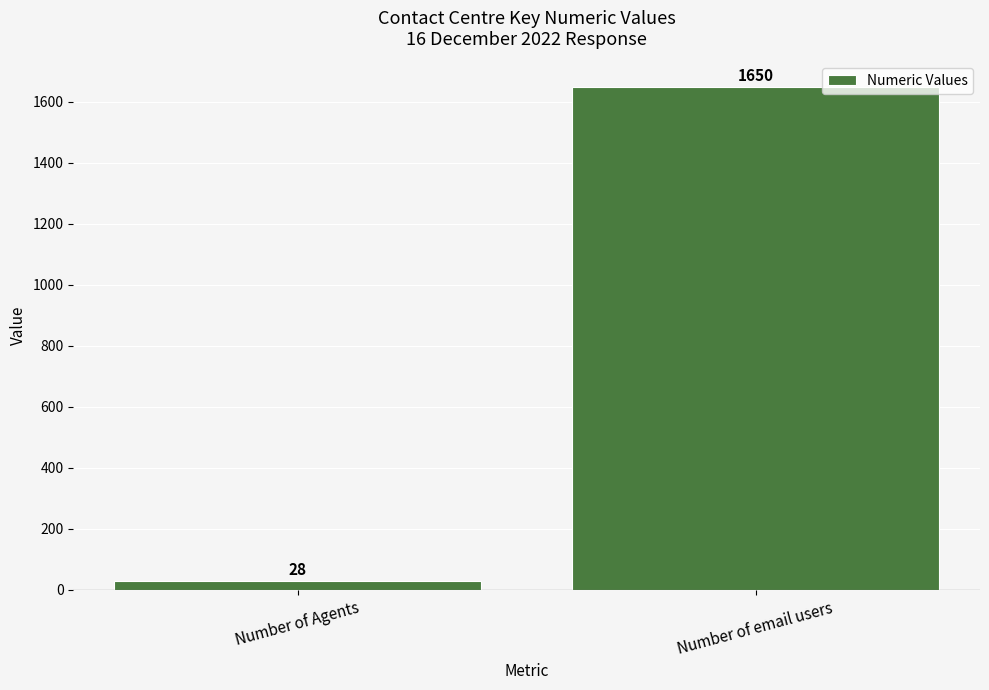

Reading right to left, extract all data points from this chart.

1650	28